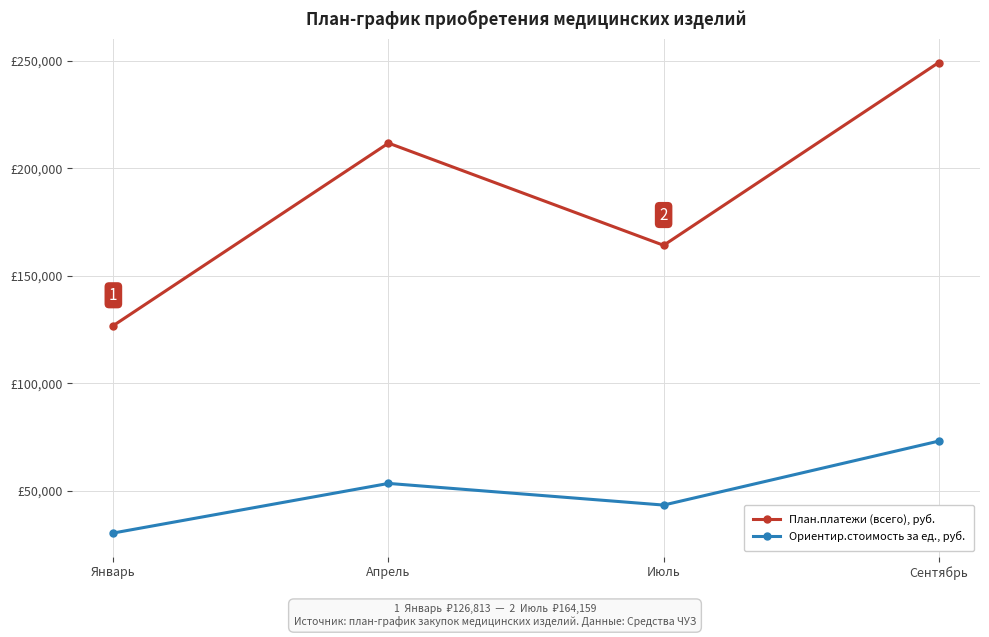

What is the difference between the maximum and minimum values in the Ориентир.стоимость за ед., руб. series?

42763.0